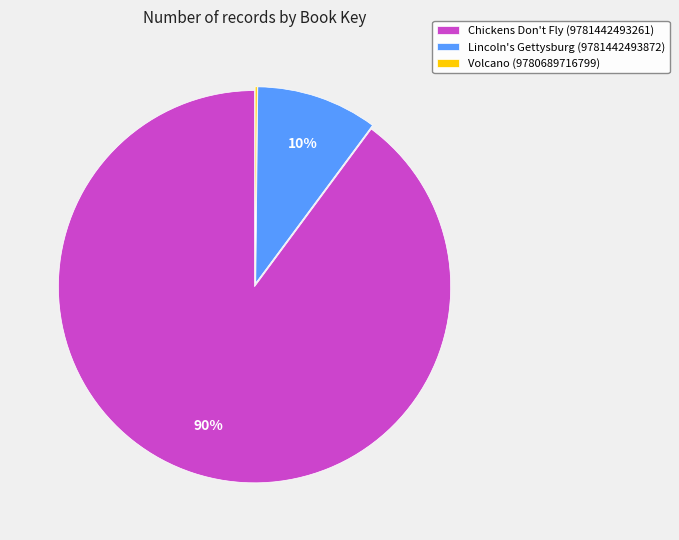

What is the majority slice?

Chickens Don't Fly (9781442493261)